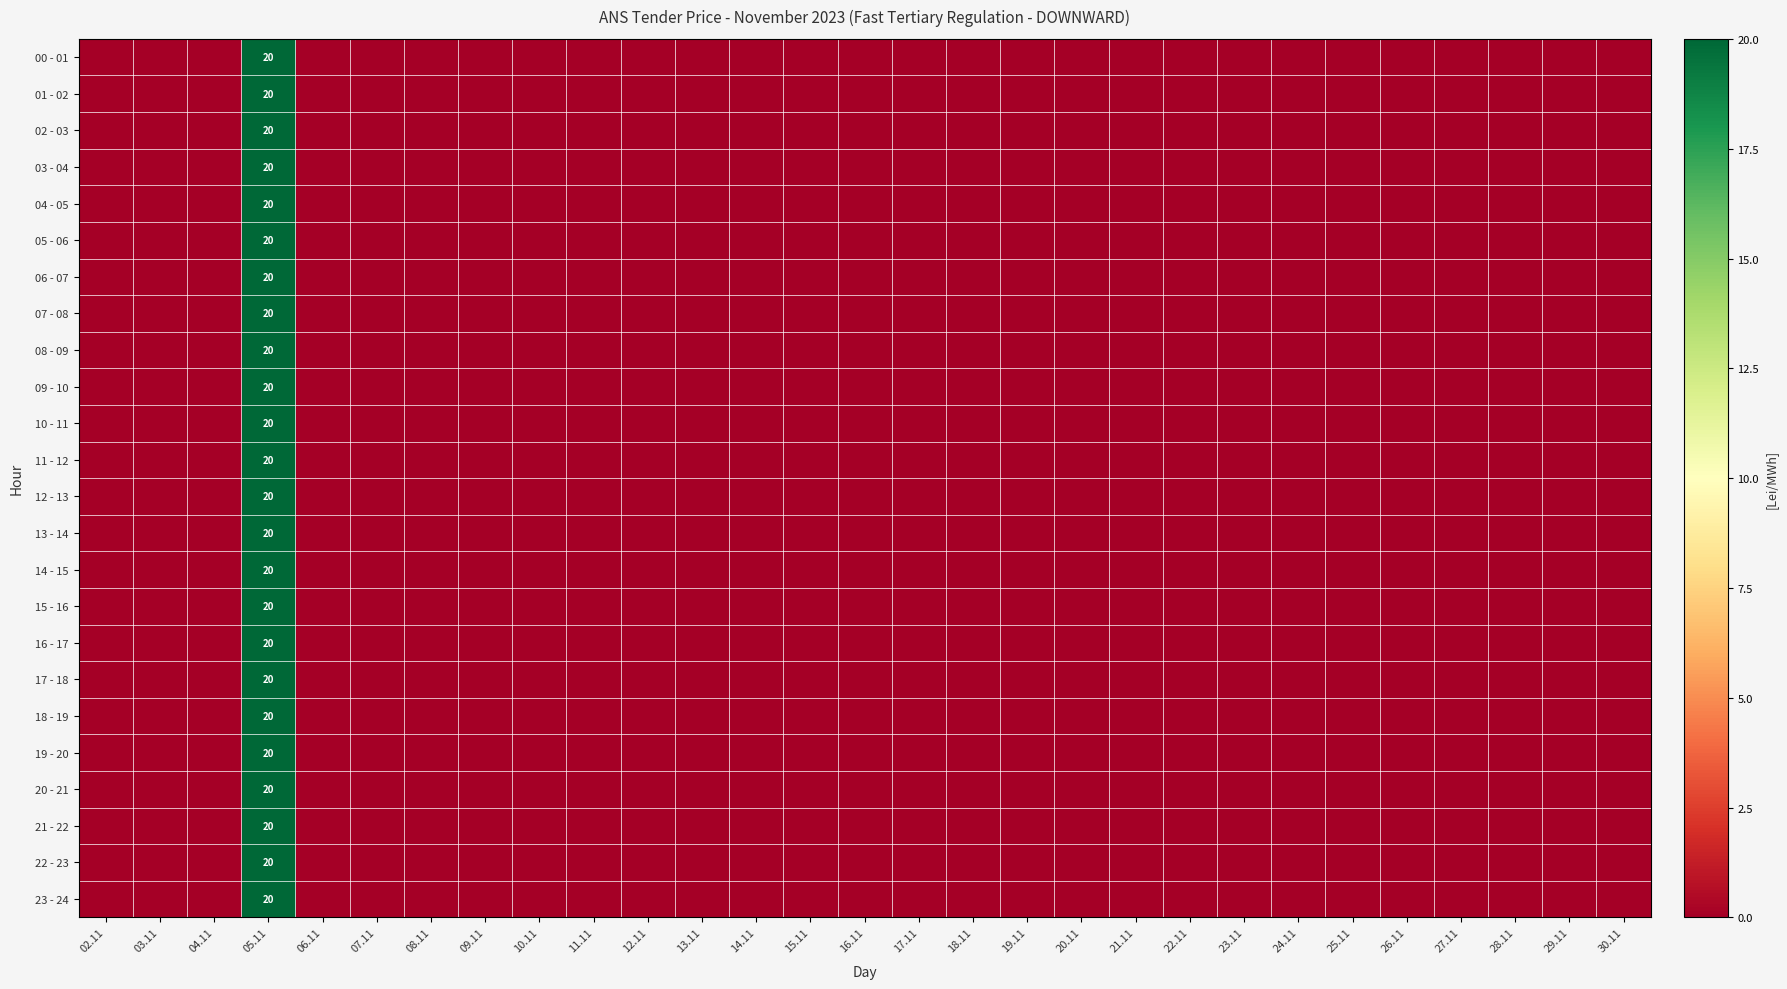

Between 07.11 and 19.11, which is larger?

07.11